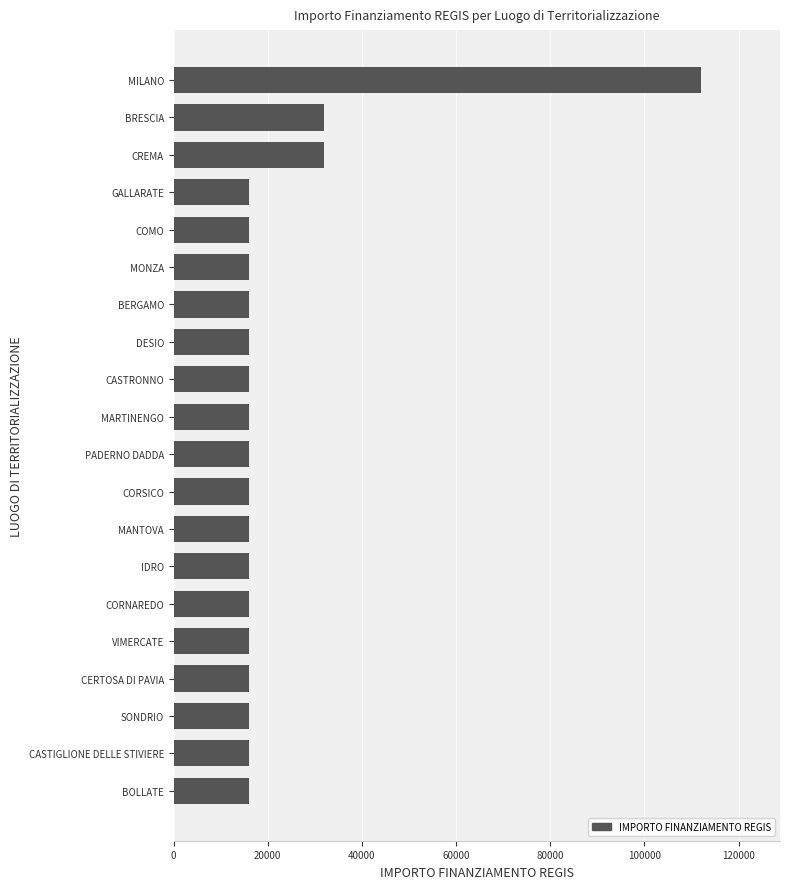

How many categories are shown in the chart?

20